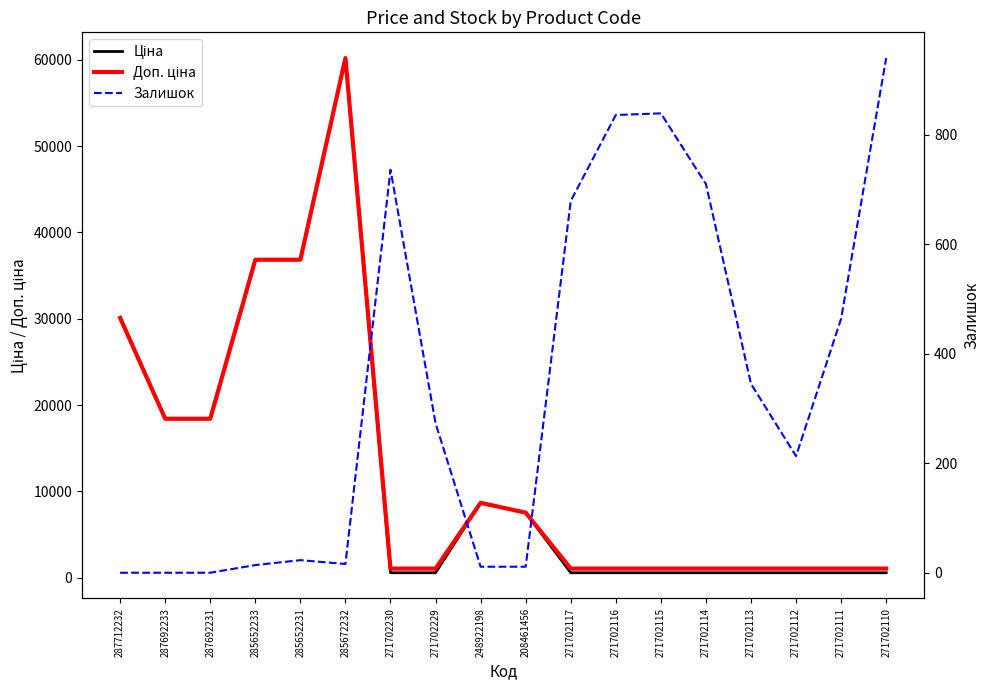

How many interior local peaks does the Доп. ціна series have?

2